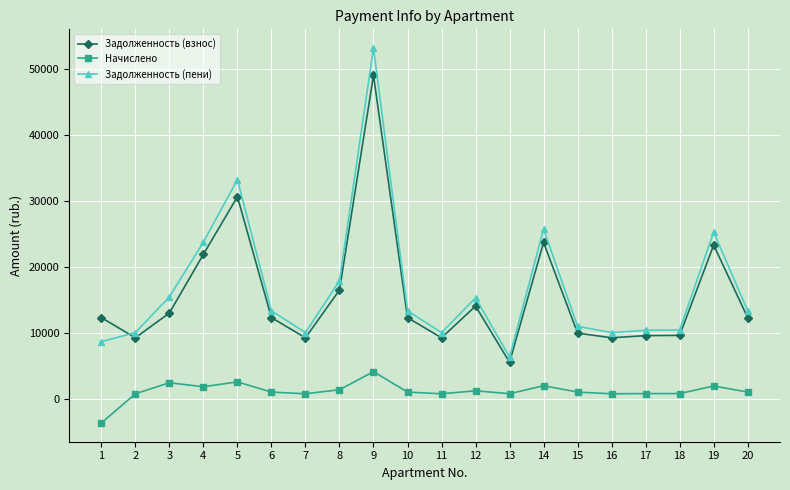

True or false: Задолженность (взнос) and Начислено cross at least once.

False